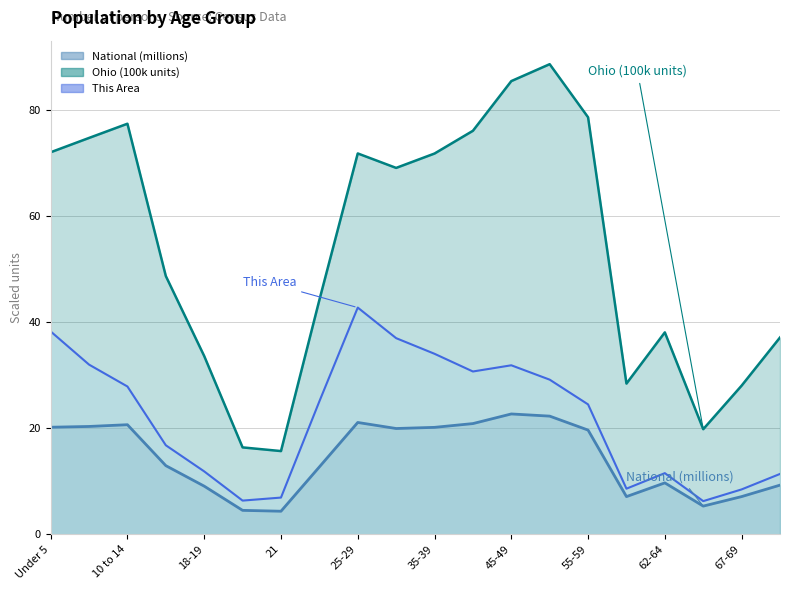

In National, how many points are lower than both neighbors (excluding endpoints)?

4